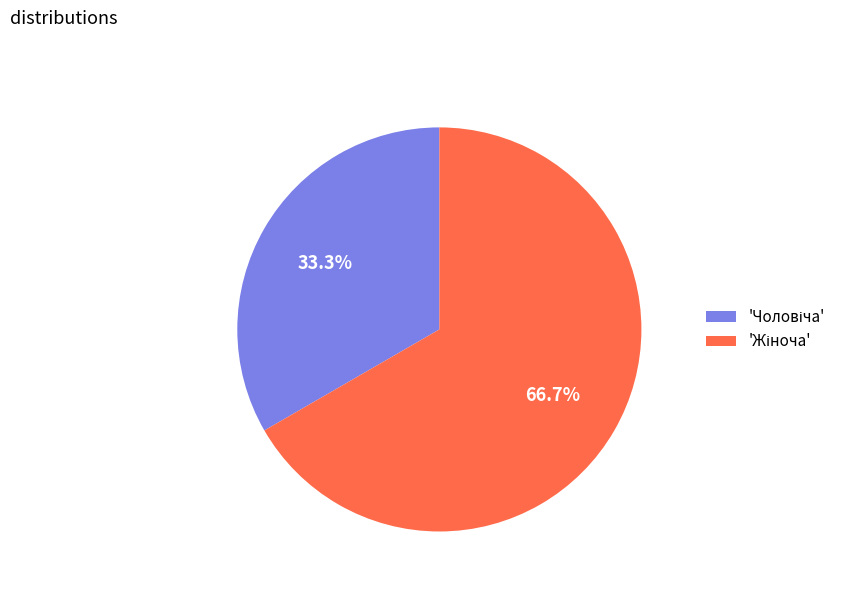

Is there a majority slice in this chart?

Yes